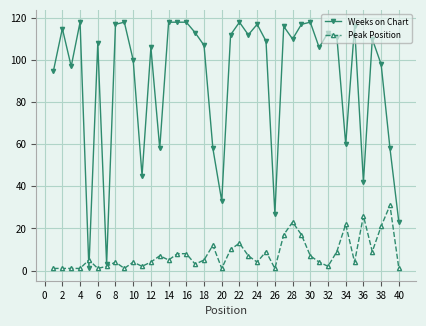

What is the maximum value for Peak Position?

31